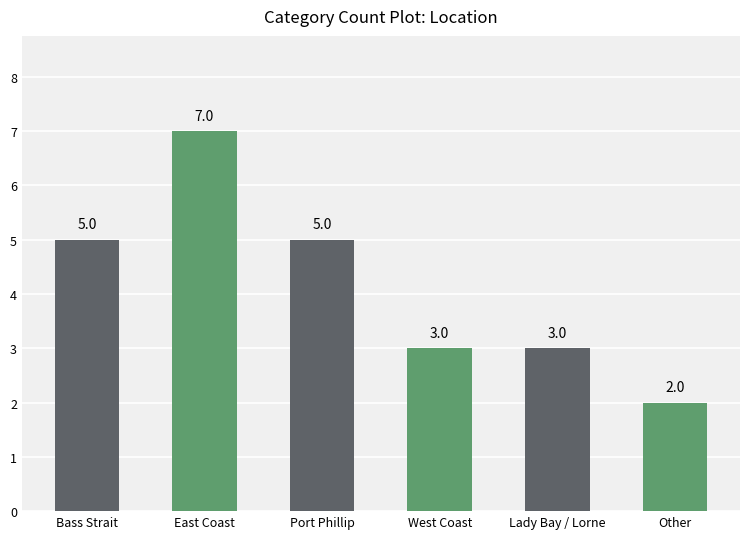

What is the difference between the maximum and minimum values?

5